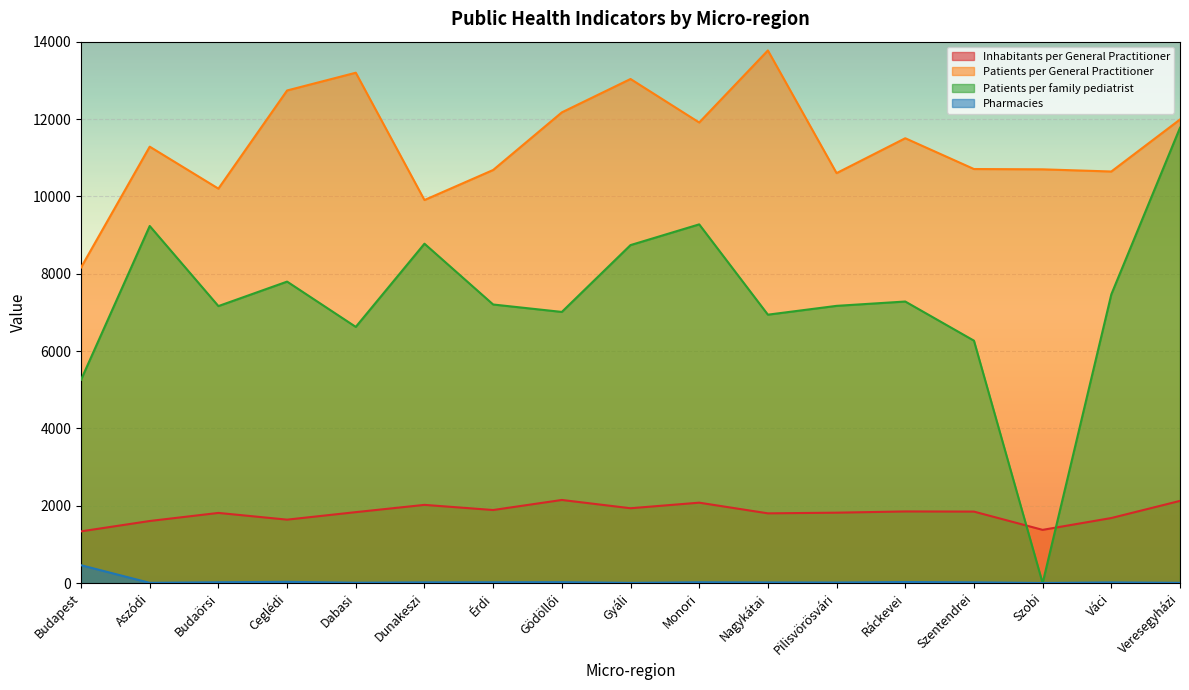

Read the Patients per family pediatrist value at Szentendrei, to the nearest 10.

6270